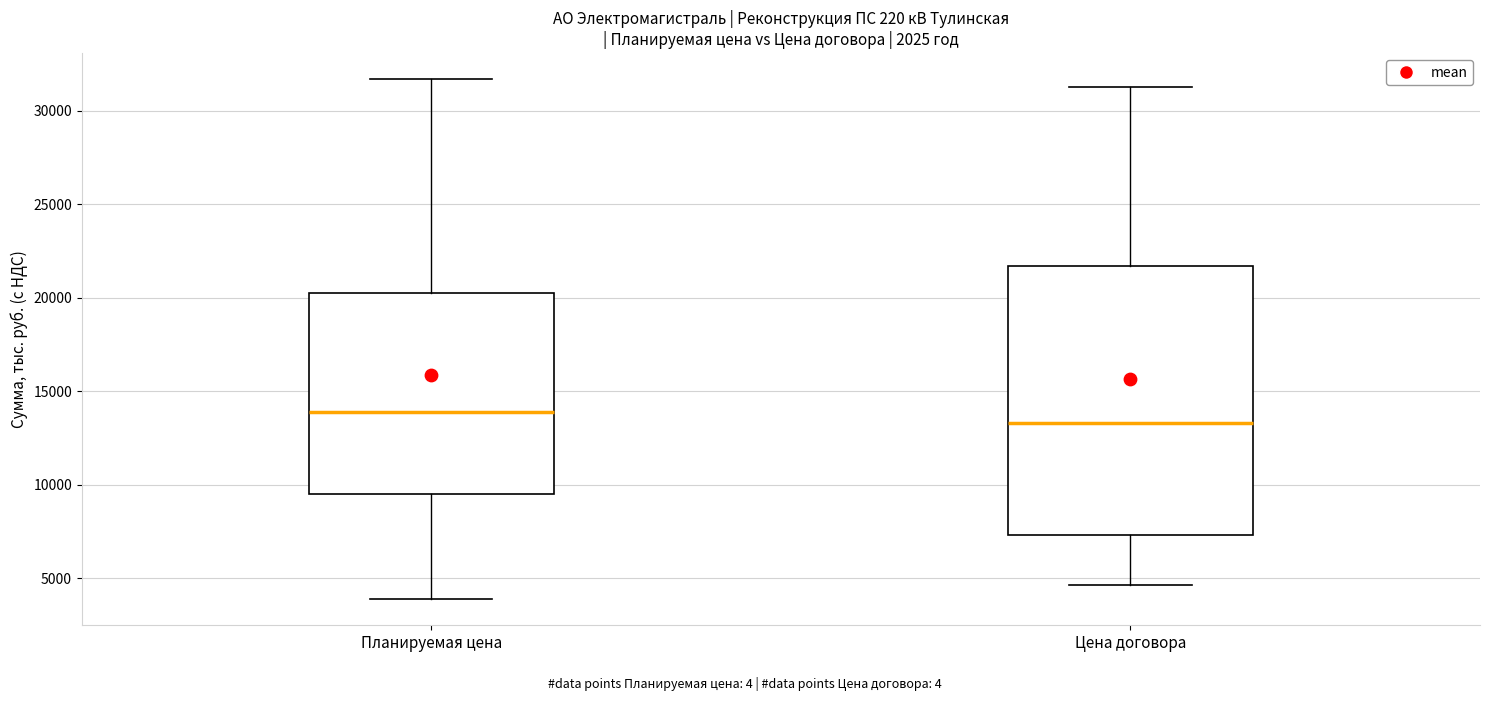

Which box has the highest median line?

Планируемая цена